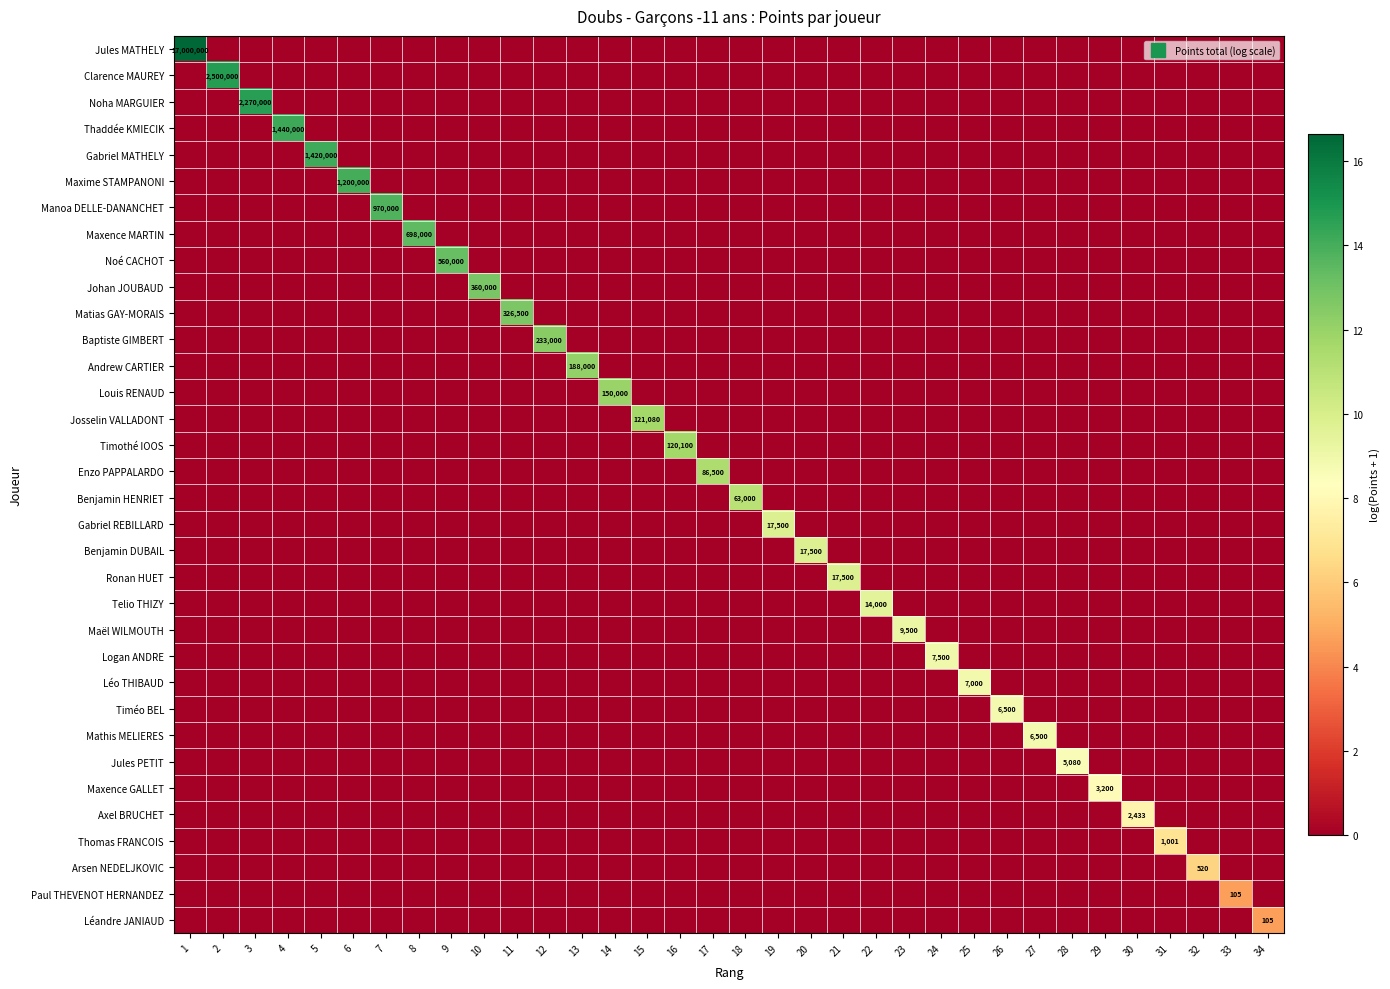

How many values in the Andrew CARTIER series exceed 0?

1